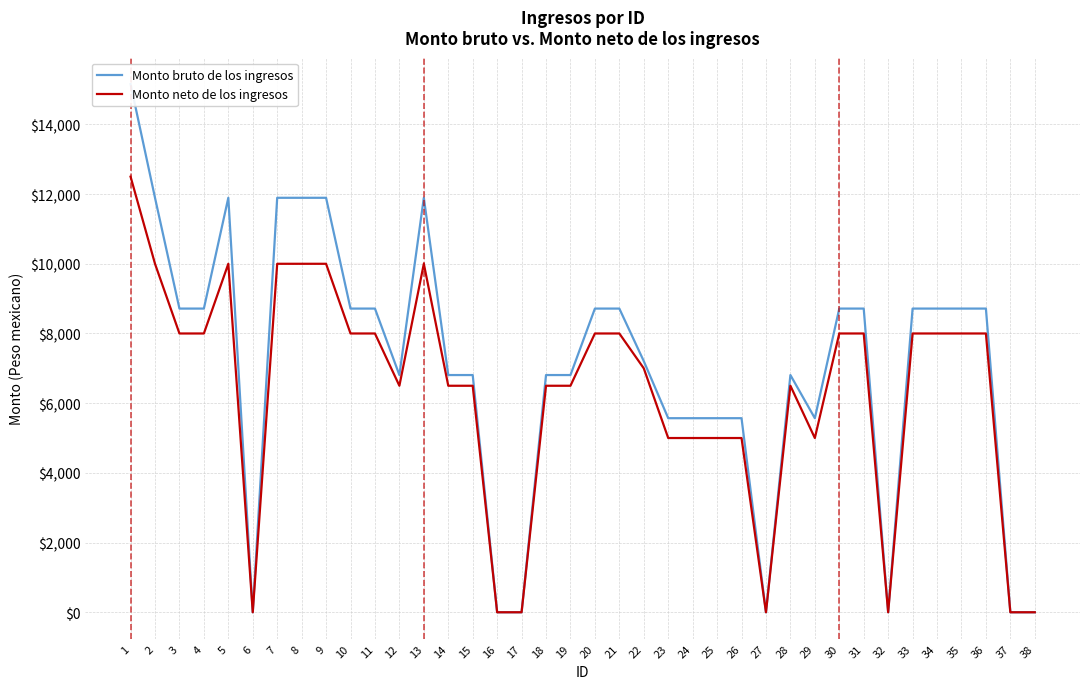

True or false: Monto bruto de los ingresos and Monto neto de los ingresos cross at least once.

False